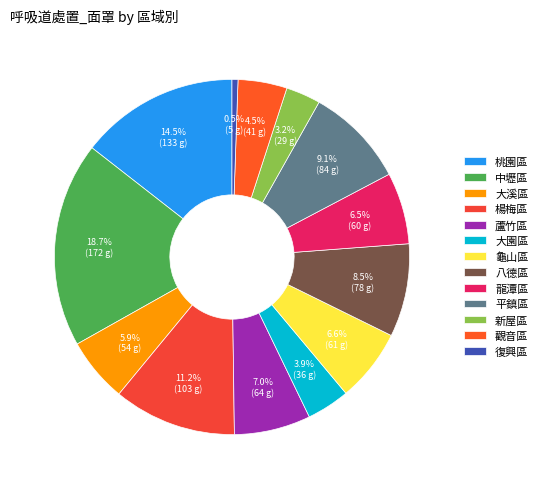

Rank the categories by value from highest to lowest.

中壢區, 桃園區, 楊梅區, 平鎮區, 八德區, 蘆竹區, 龜山區, 龍潭區, 大溪區, 觀音區, 大園區, 新屋區, 復興區